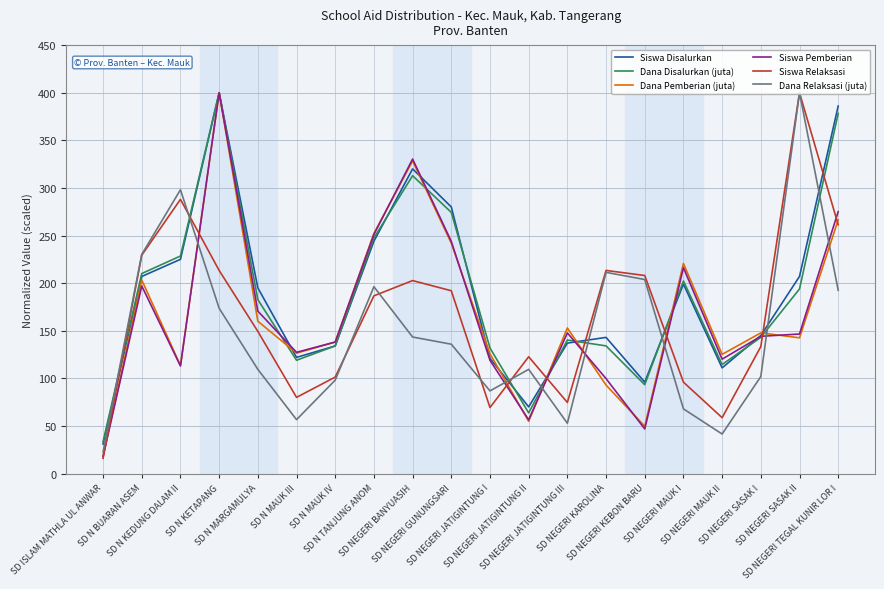

At which category does the chart reach its minimum across all series?

SD ISLAM MATHLA UL ANWAR